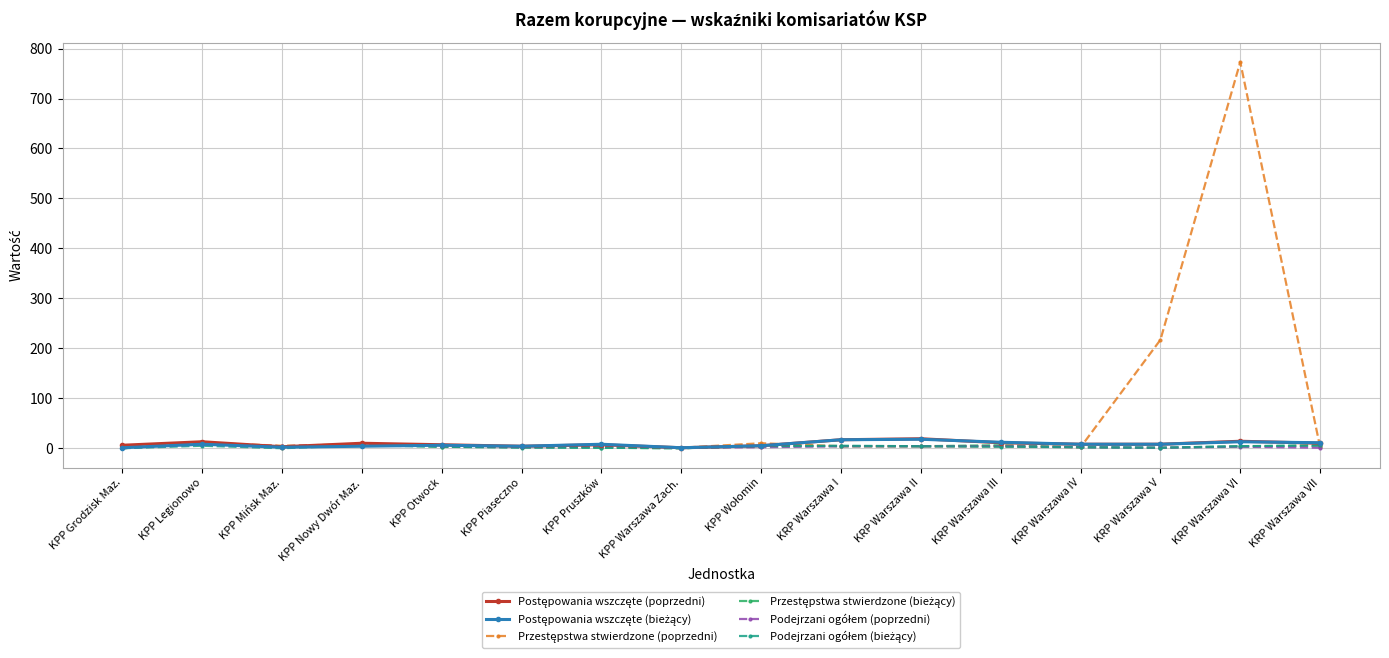

At which category does the chart reach its peak across all series?

KRP Warszawa VI